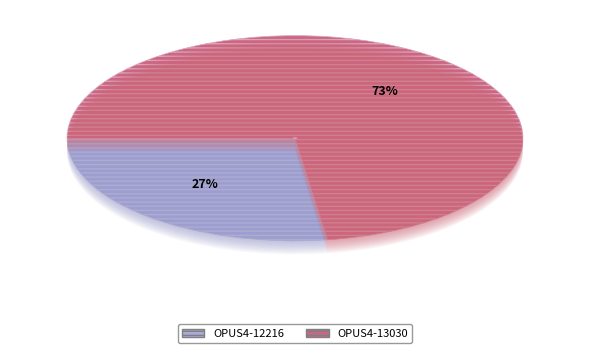

To the nearest percent, what is the average slice percentage?

50%